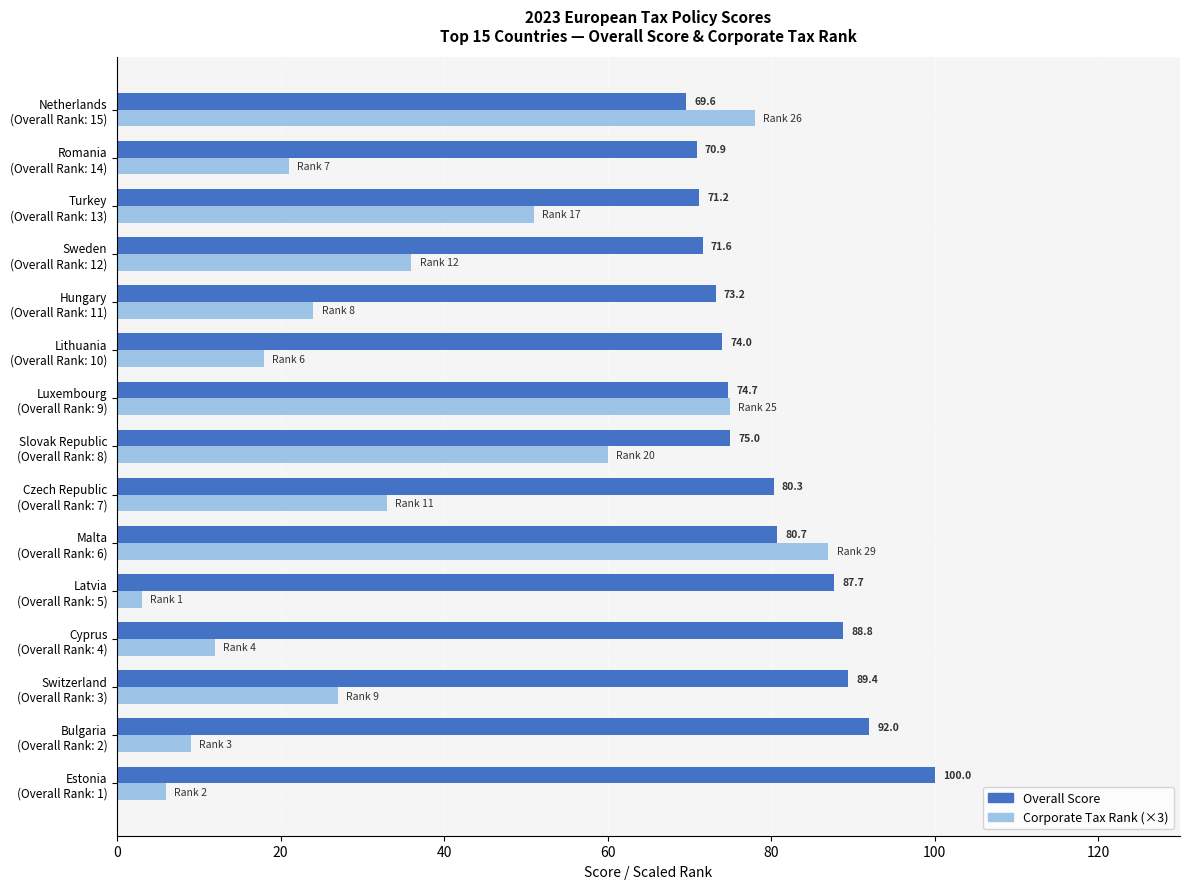

Which series has the widest spread of values?

Corporate Tax Rank (×3)